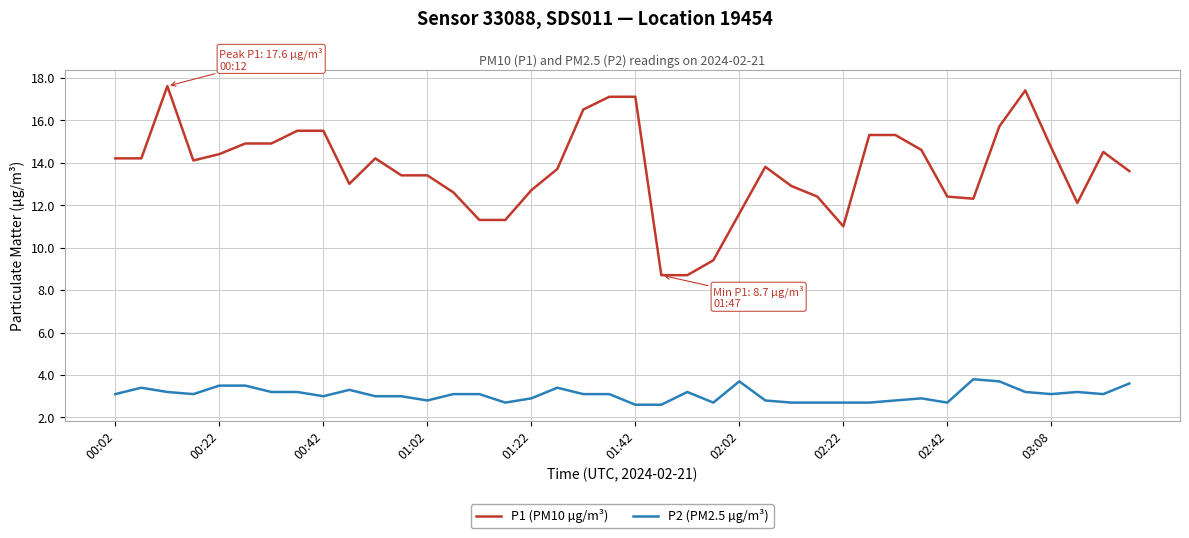

What is the average value of the P1 (PM10 µg/m³) series?

13.7